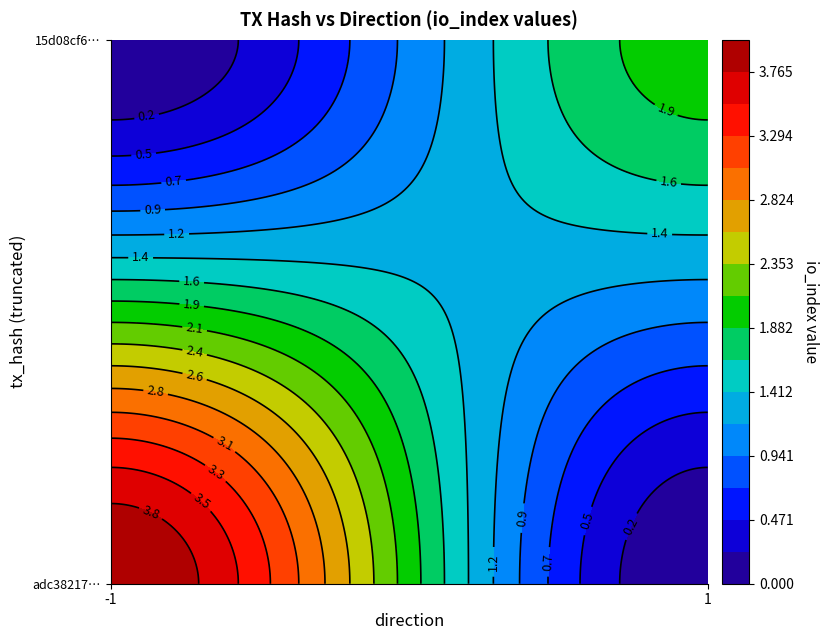

What is the sum of the adc382178017f90263b732858613acebc9ed443 values at direction and io_index?

3